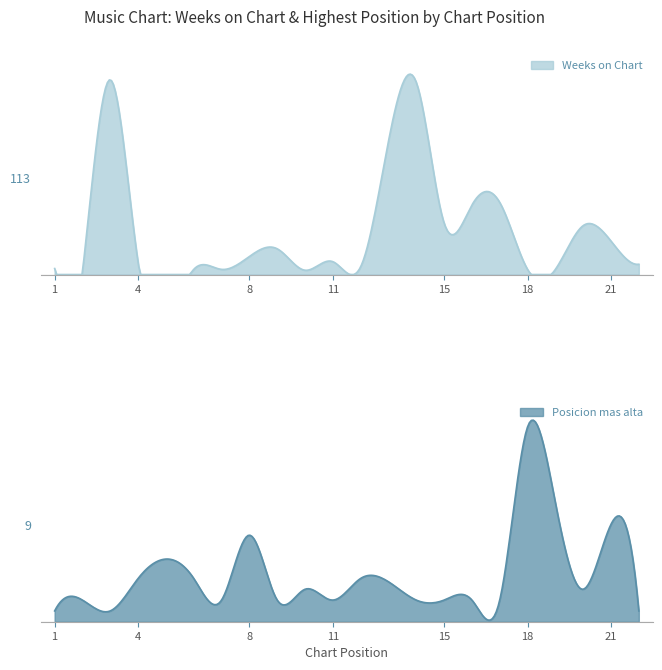

How many values in the Posicion mas alta series exceed 2?

9